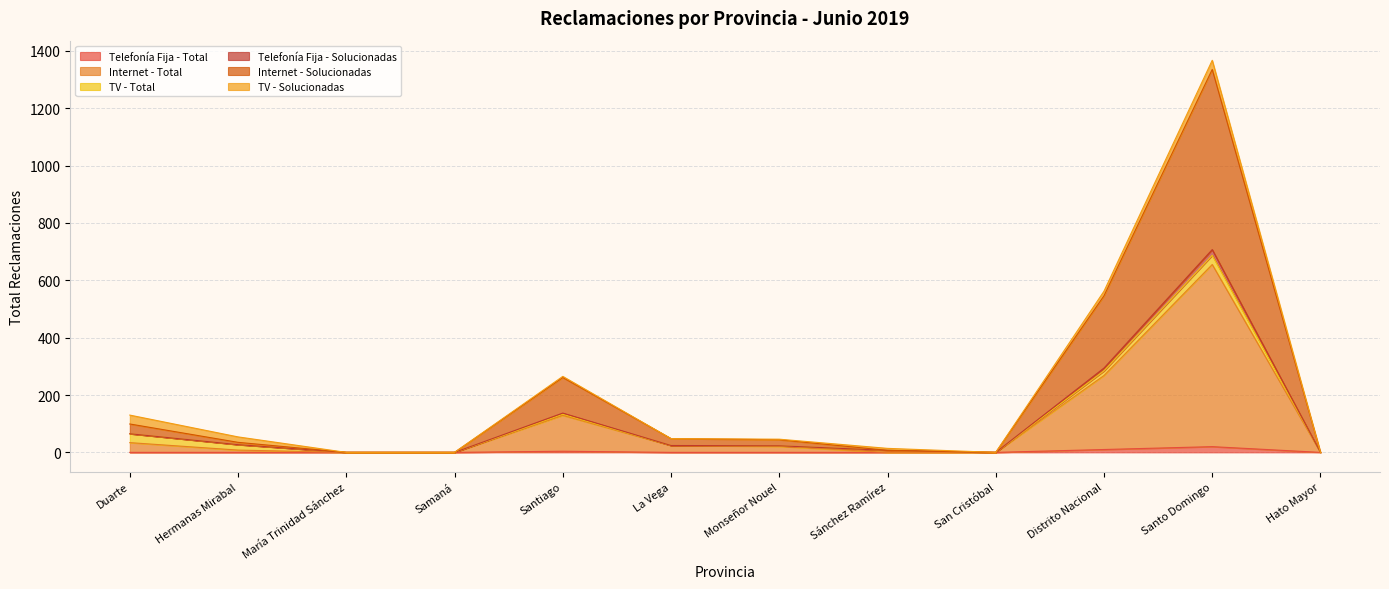

List the labels in order of Internet - Solucionadas value, smallest first.

María Trinidad Sánchez, Samaná, San Cristóbal, Hato Mayor, Sánchez Ramírez, Monseñor Nouel, La Vega, Hermanas Mirabal, Duarte, Santiago, Distrito Nacional, Santo Domingo